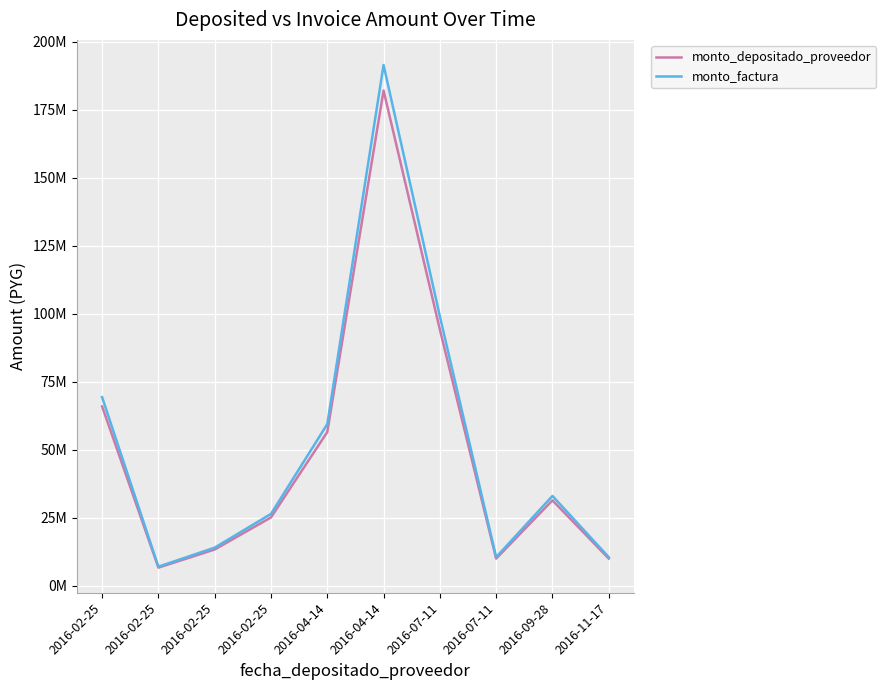

Is this an area chart (filled region under the line)?

No